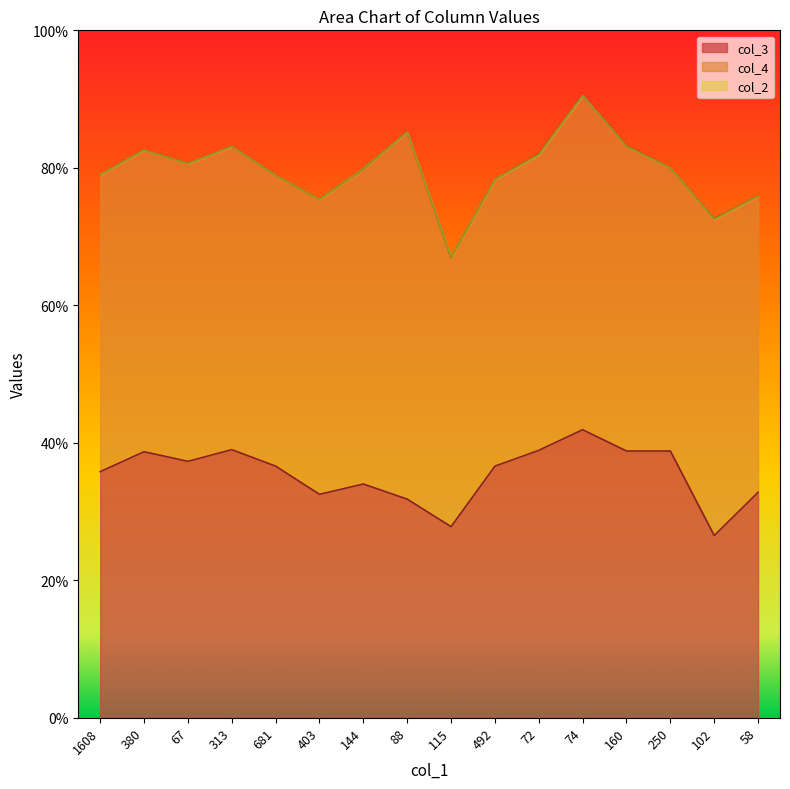

Where is the first local maximum for col_2?

380